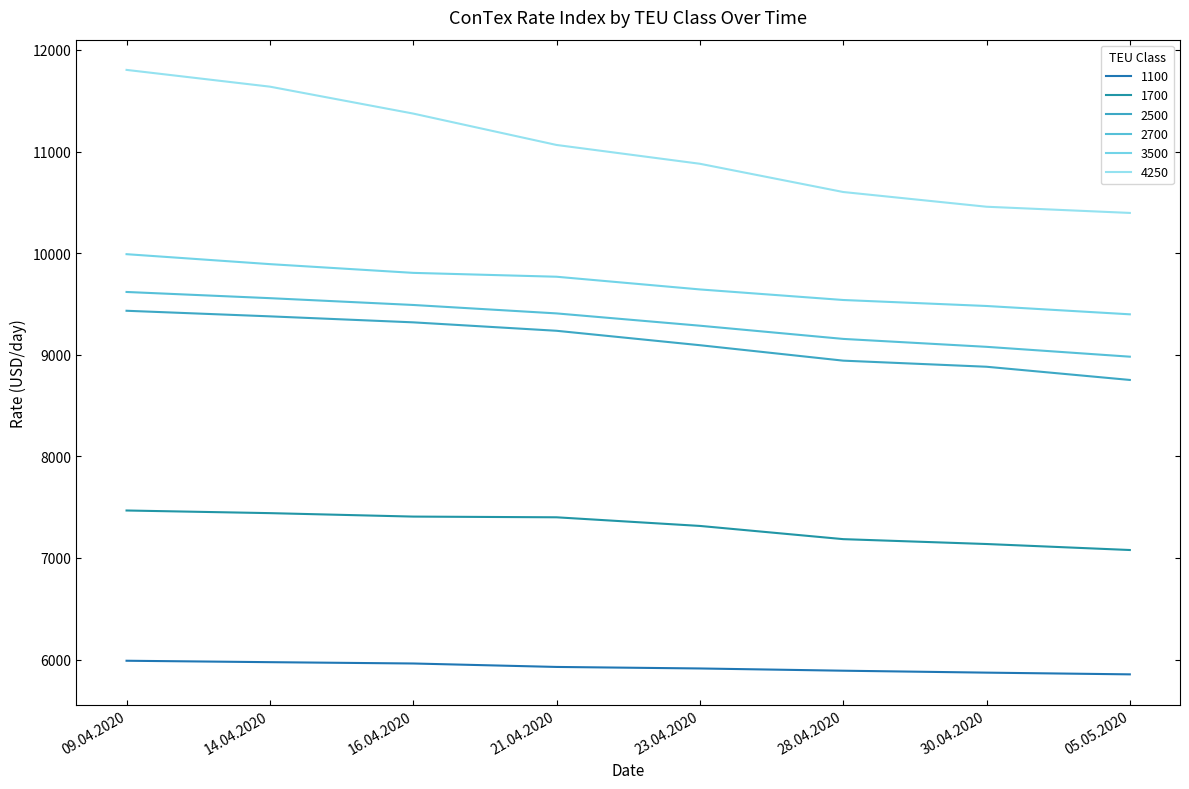

What is the difference between the 4250 values at 30.04.2020 and 23.04.2020?

423